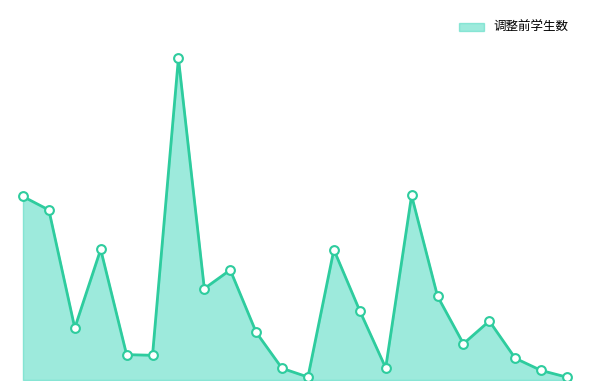

Approximately how many times larger is the value at 21 compared to 20?

0.3